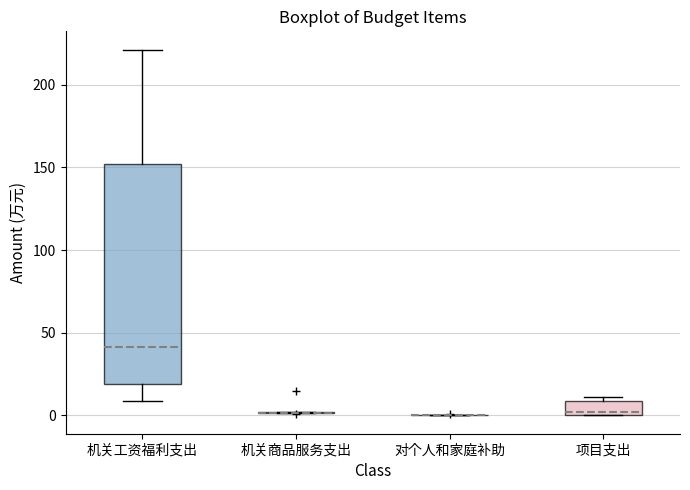

Reading left to right, read every box against the y-axis: the position of its median line, the range the box covers, and the ends of its whiskers. The values are not printed on the chart, so give them approximately, as read against the axis.

机关工资福利支出: median 40, box 20 to 150, whiskers 10 to 220
机关商品服务支出: box collapsed to a line at 0, whiskers 0 to 0
对个人和家庭补助: box collapsed to a line at 0, whiskers 0 to 0
项目支出: median 0 (just above the box's lower edge), box 0 to 10, whiskers 0 to 10 (just above the box's upper edge)